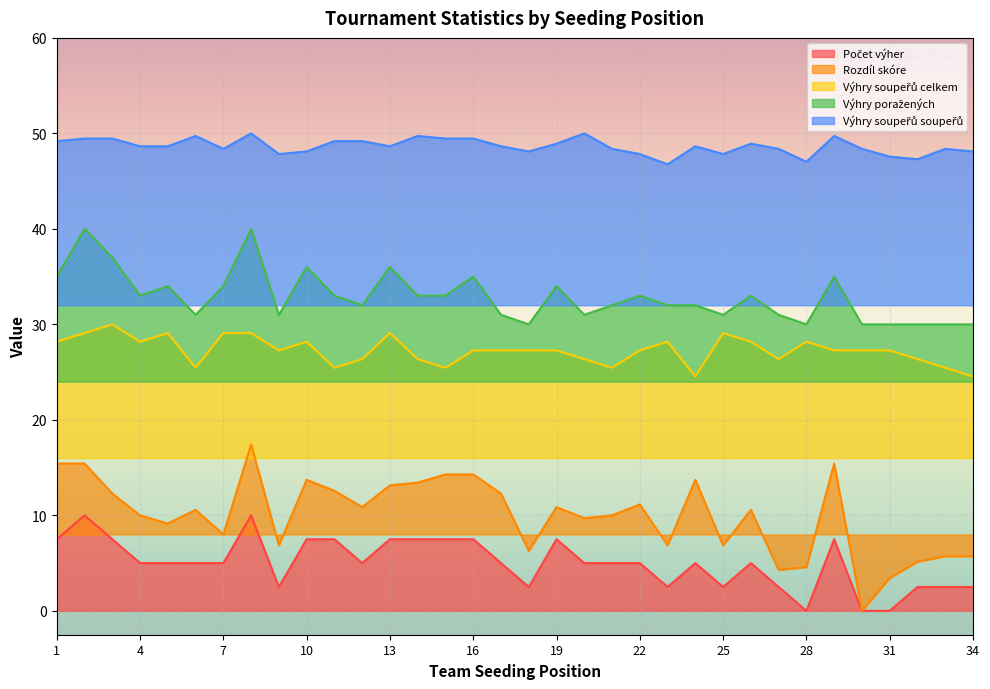

True or false: Počet výher and Rozdíl skóre intersect in this chart.

False